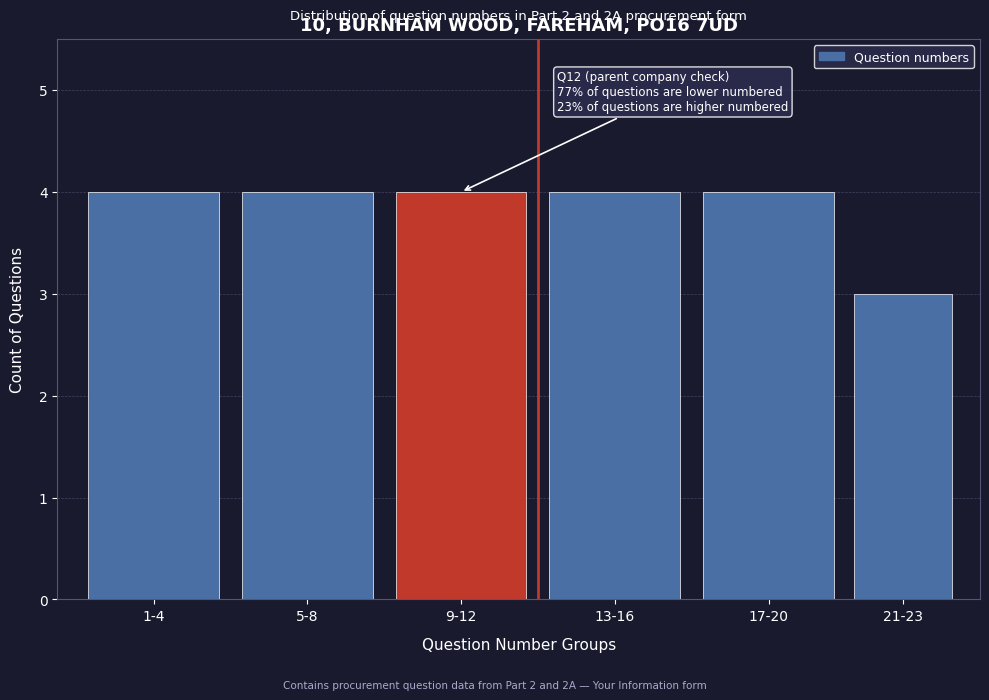

Reading left to right, list all the values displayed in this chart.

4	4	4	4	4	3